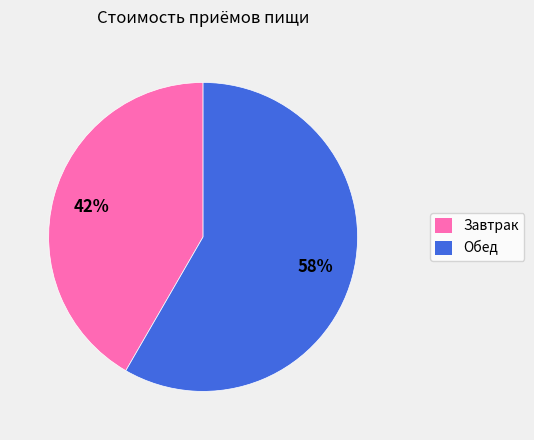

Rank the categories by value from lowest to highest.

Завтрак, Обед